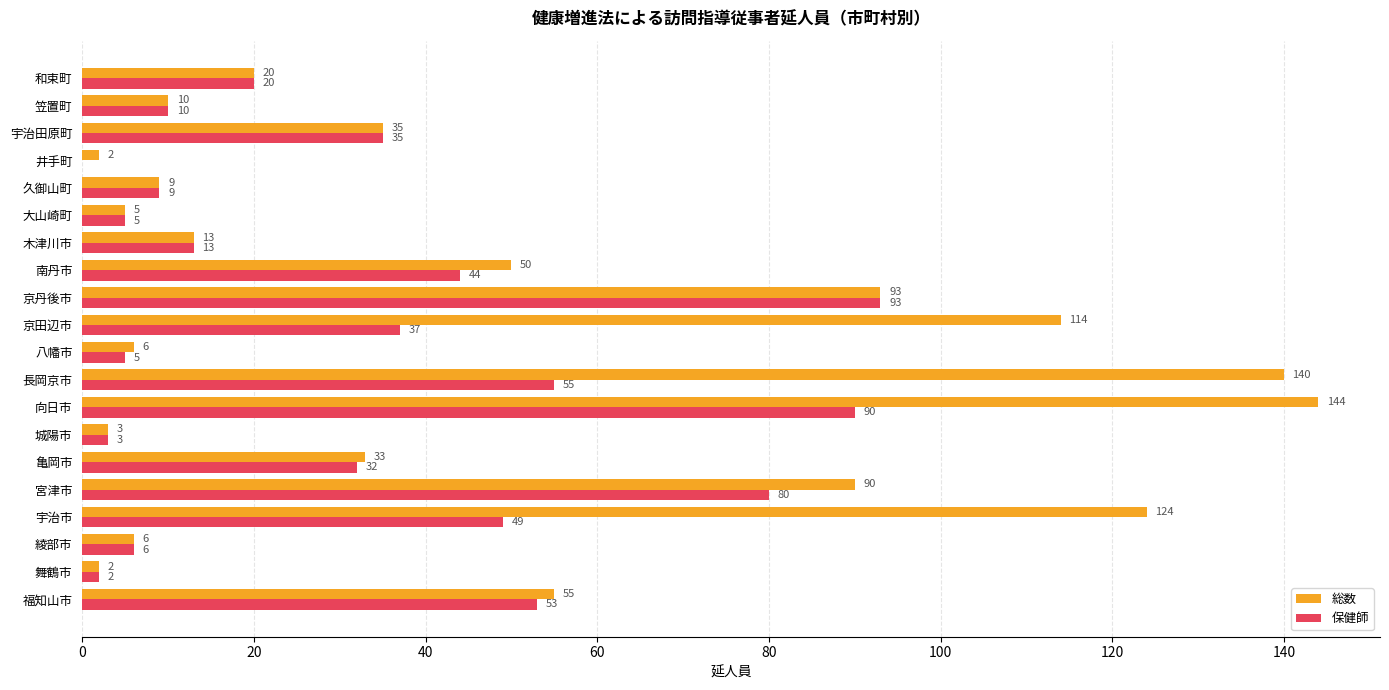

What is the total value across all series at 和束町?

40